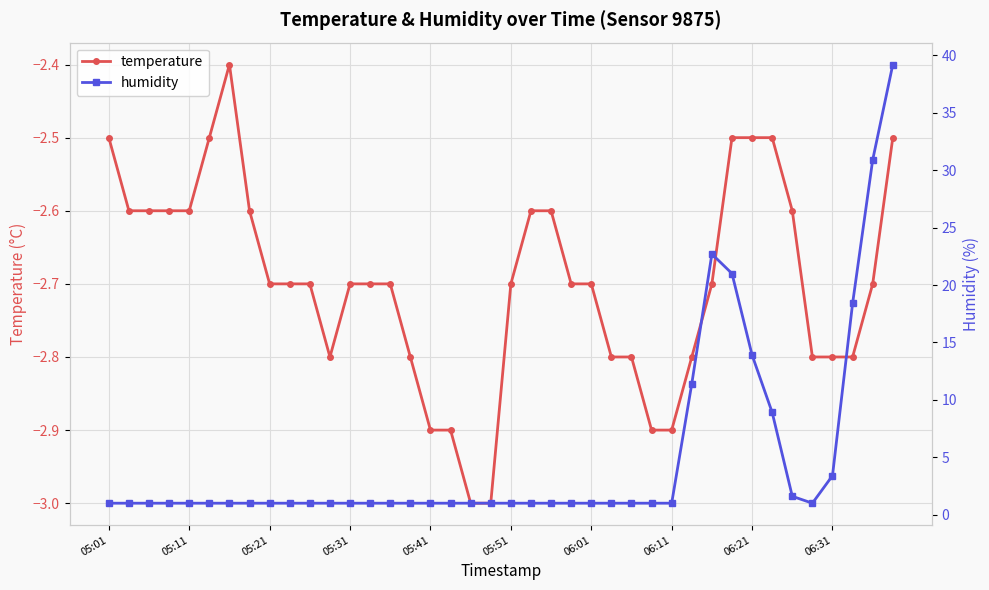

At how many categories does at least one series exceed 38?

1